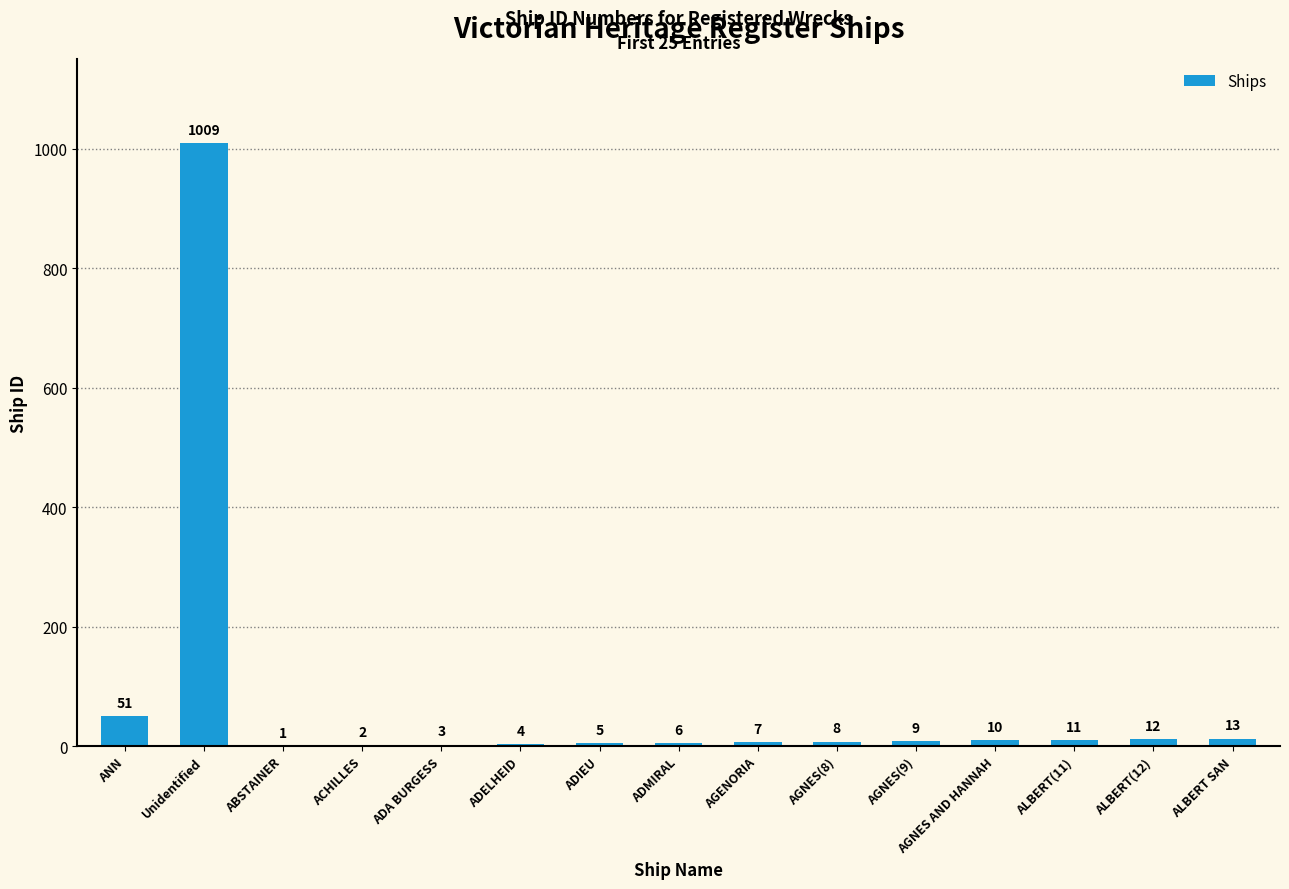

The value at ADMIRAL is 6. True or false?

True